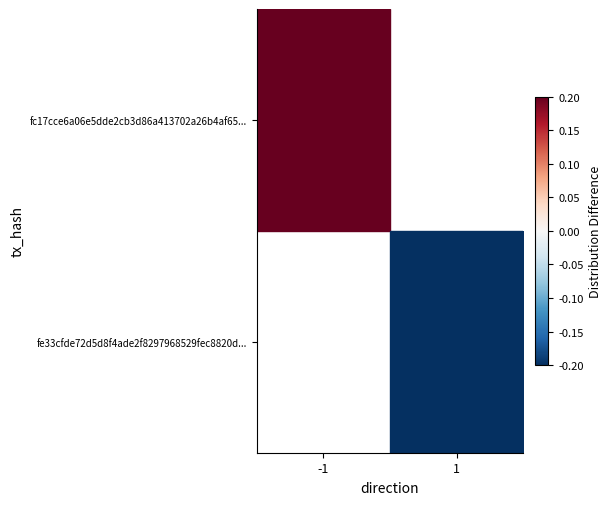

How many data points does each series have?

2